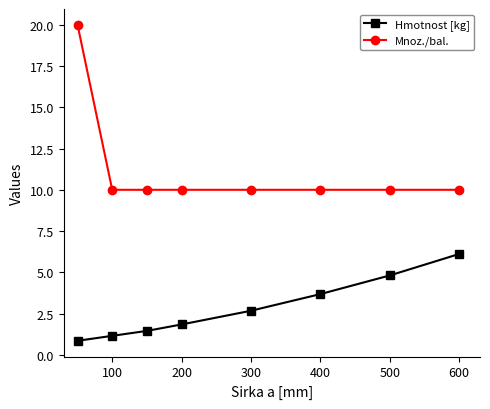

What is the difference between the maximum and second lowest values in the Hmotnost [kg] series?

5.0